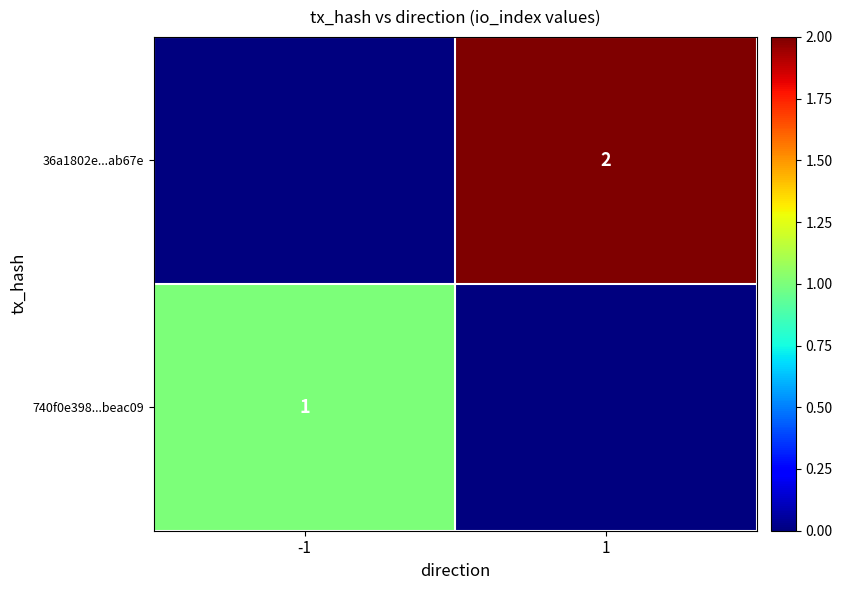

Is it true that 36a1802e...ab67e equals 2 at 1?

True